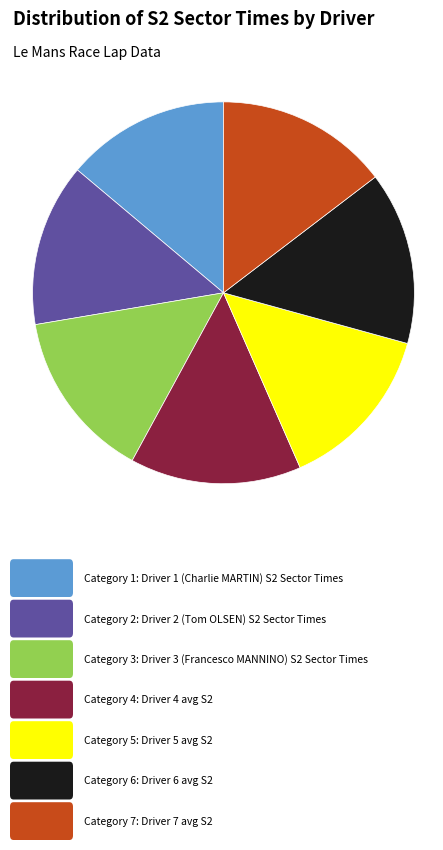

Is there any slice that represents more than half of the pie?

No